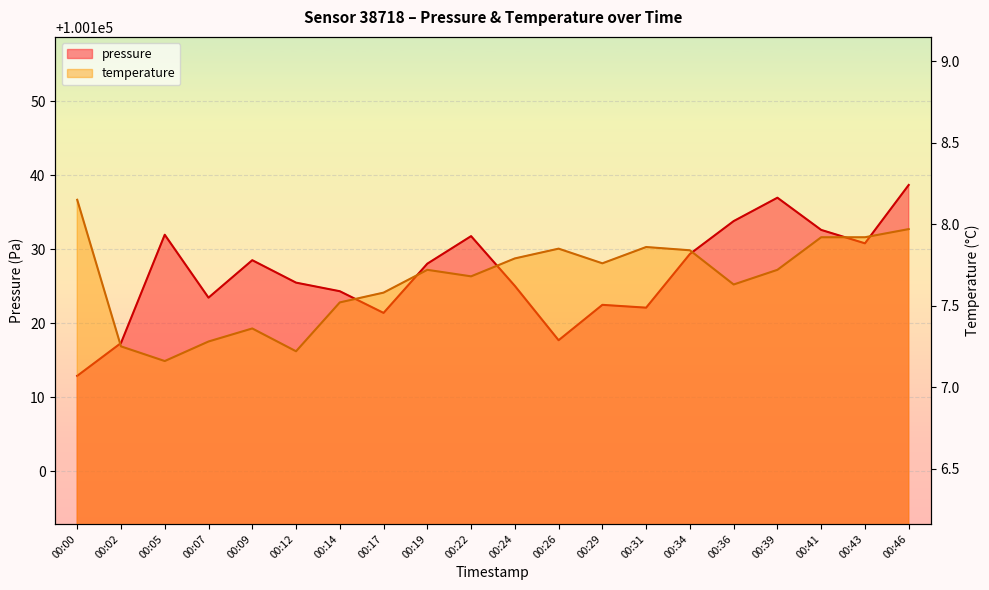

How many lines are shown in the chart?

2